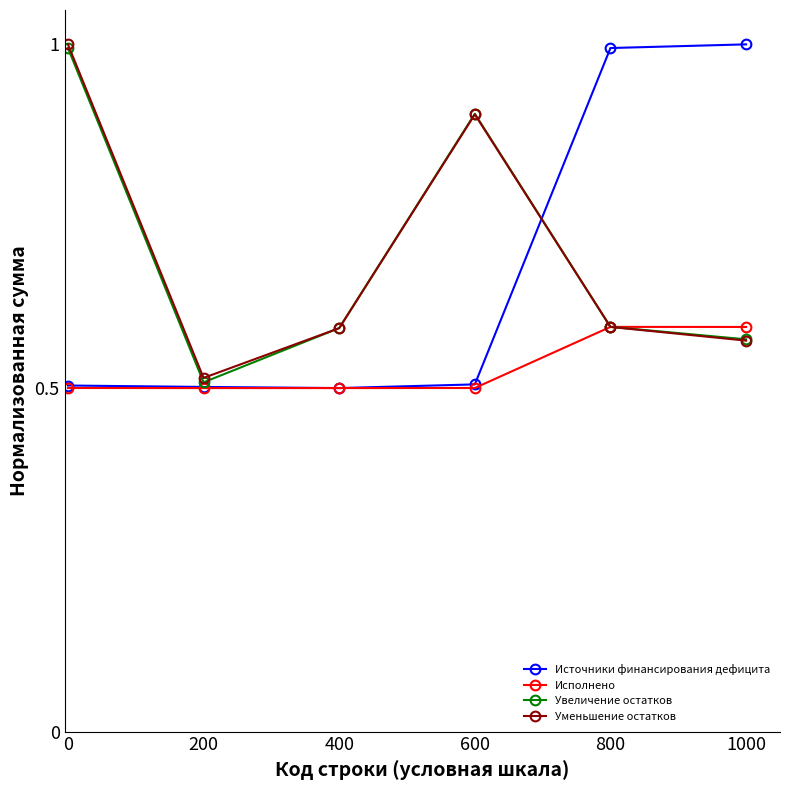

Where is Уменьшение остатков nearest to the value 0?

200